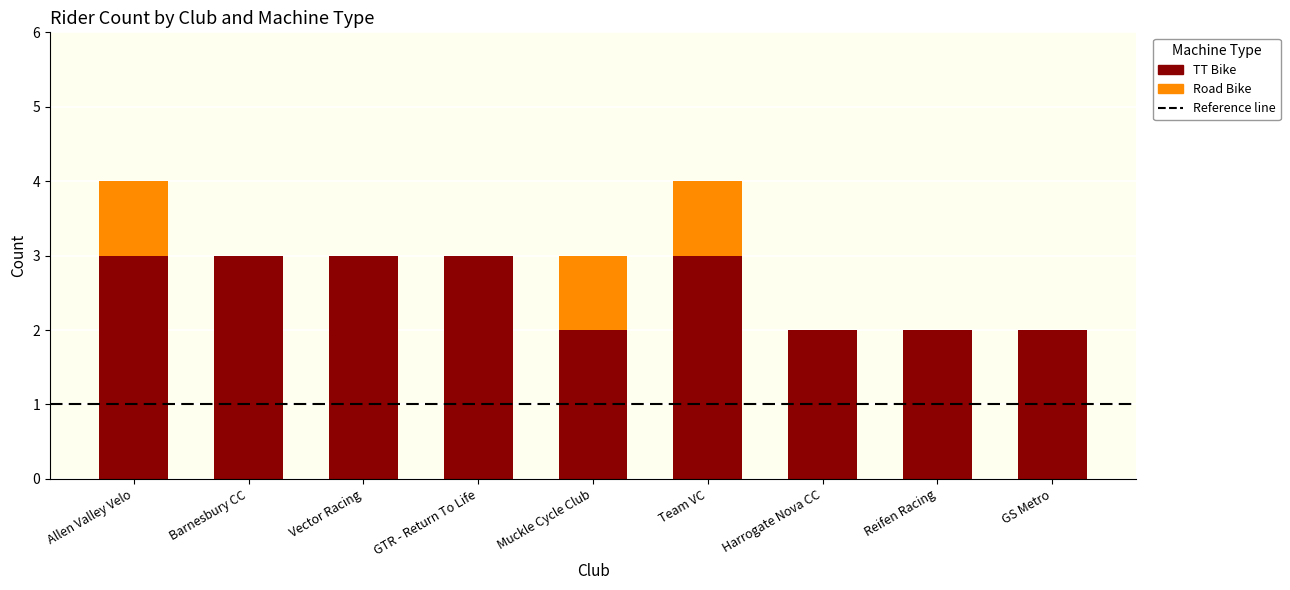

The value of TT Bike at Team VC is 1. True or false?

False